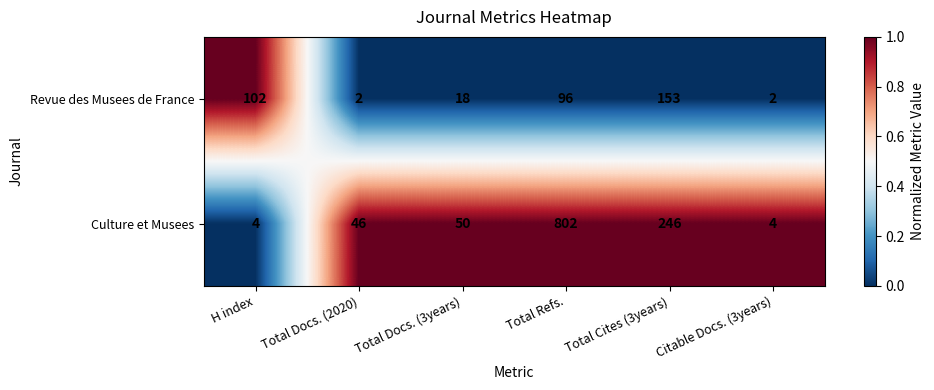

Which series has the largest total across all categories?

Culture et Musees